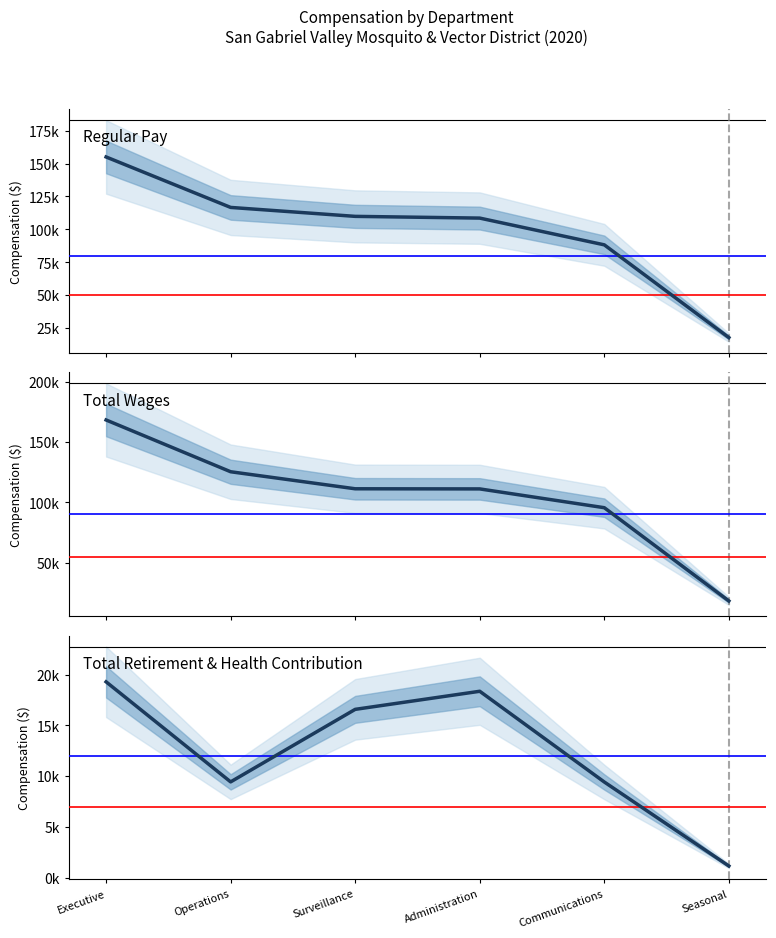

What is the average value of the Total Wages series?

104979